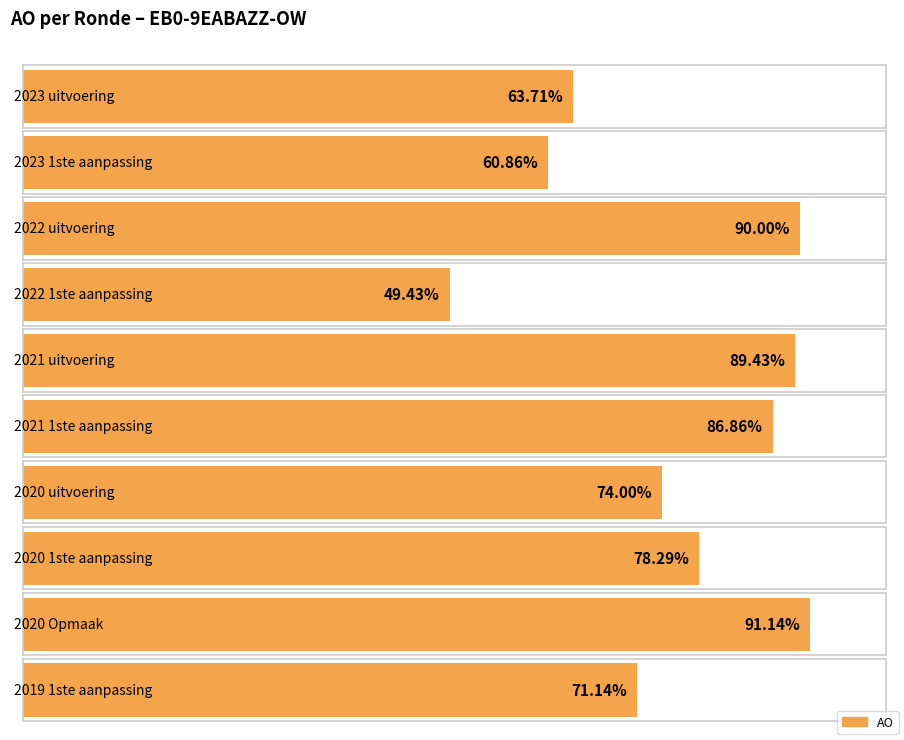

Which label corresponds to the largest value in the chart?

2020 Opmaak